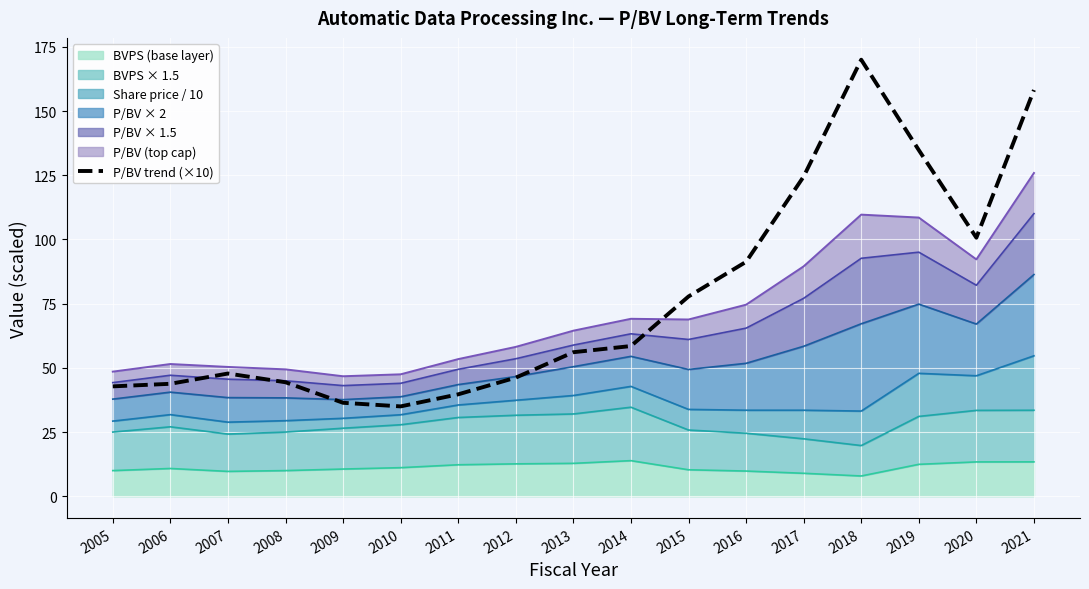

What is the average value?

76.9